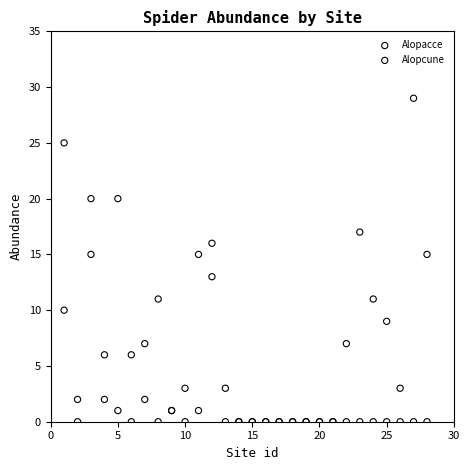

What is the X range (max minus min) for the scatter plot?

27